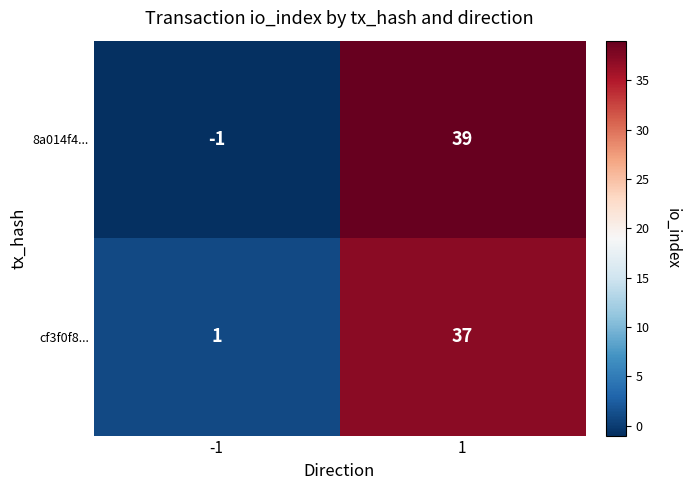

What is the approximate value of 8a014f4... at 1, to the nearest 5?

40